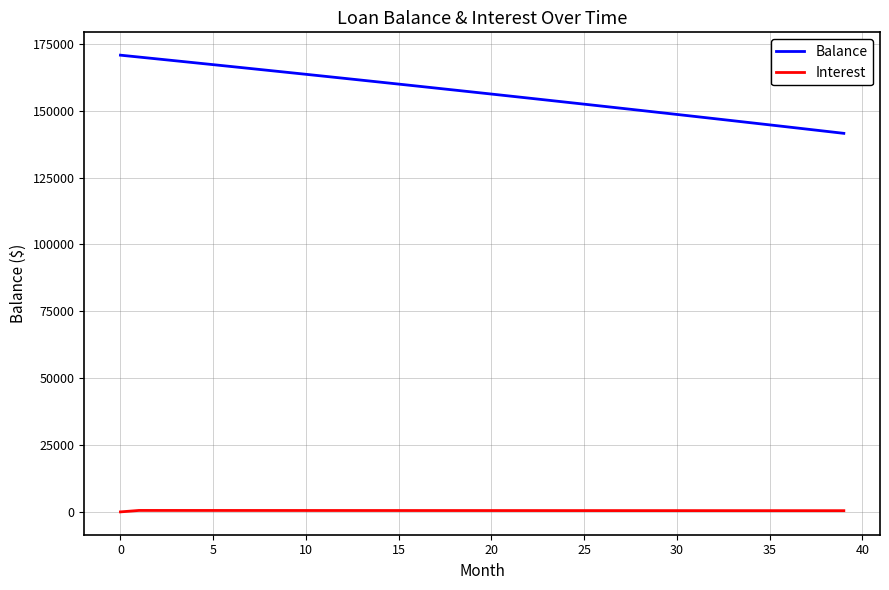

List the series in order of their peak value, highest first.

Balance, Interest